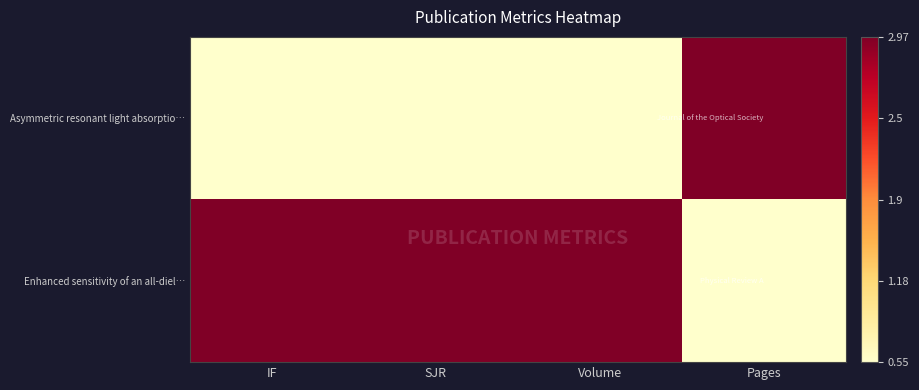

Which has a higher value, Pages or SJR?

Pages